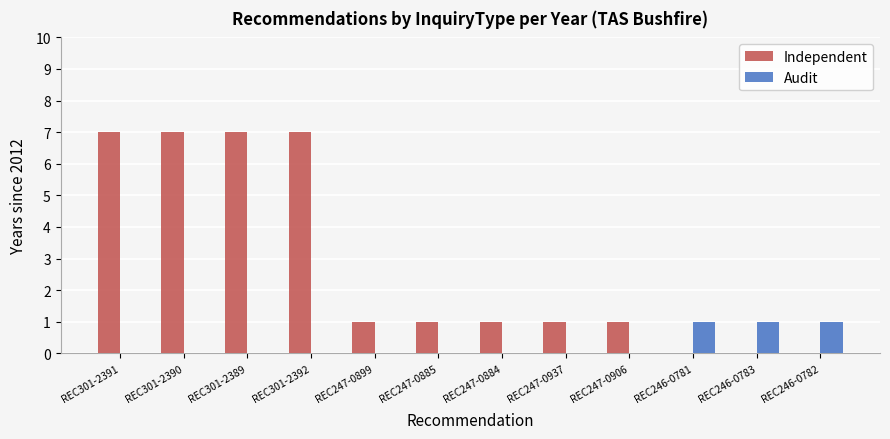

What is the average value of the Independent series?

3